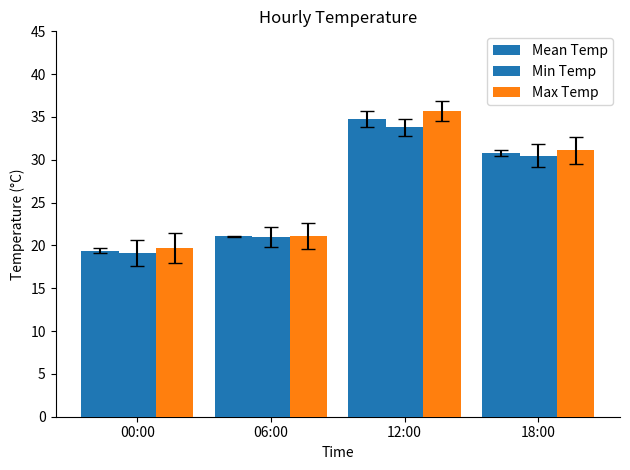

What is the value of the Mean Temp bar at the 4th from the left?

30.8